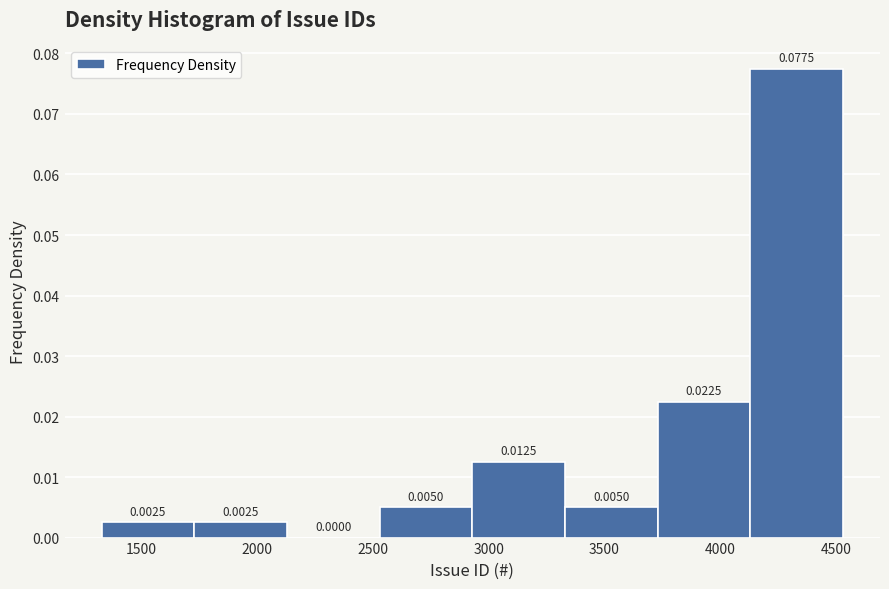

Which range on the x-axis has the tallest bar?

4150 to 4550